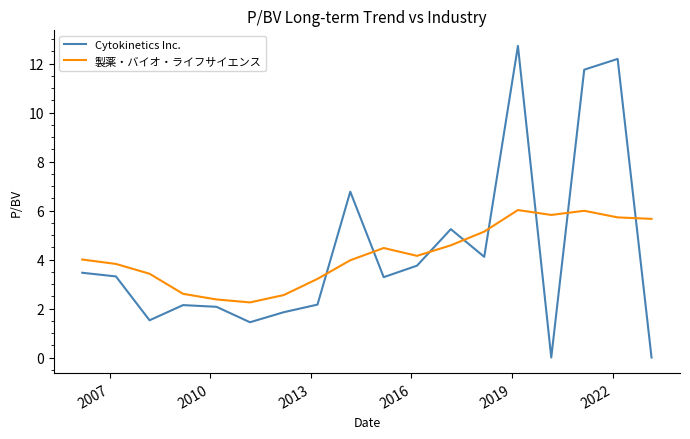

Rank the series by their maximum value, from highest to lowest.

Cytokinetics Inc., 製薬・バイオ・ライフサイエンス